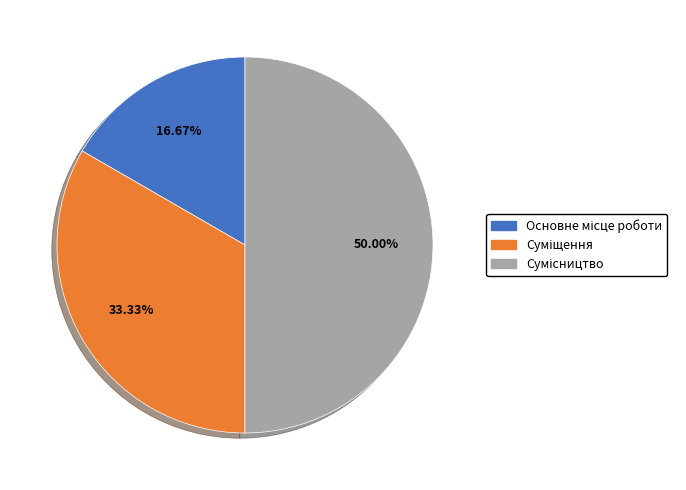

To the nearest percent, what percentage of the pie is Основне місце роботи?

17%